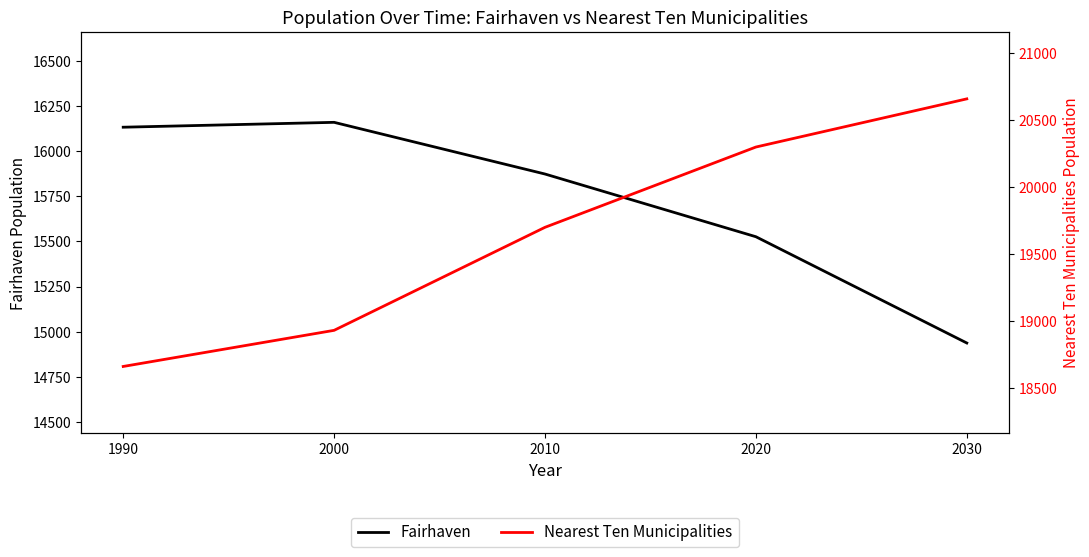

Which series has the largest total across all categories?

Nearest Ten Municipalities